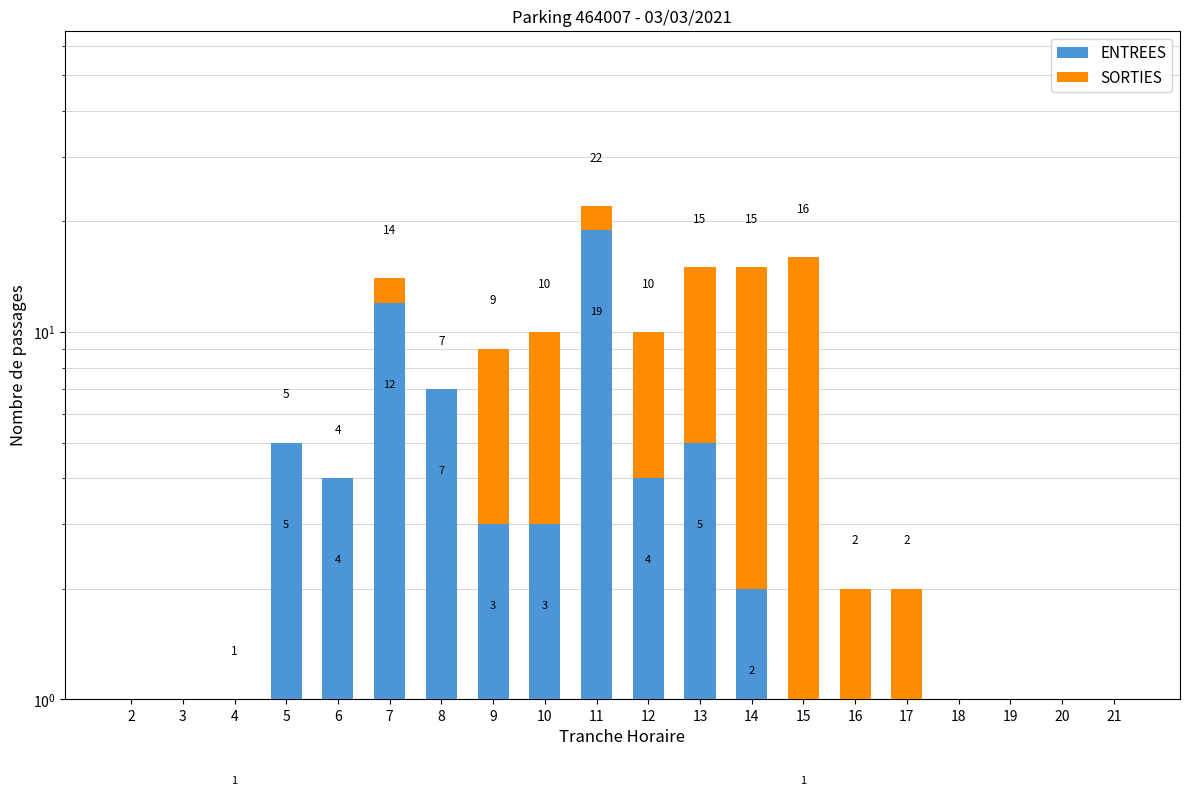

The ENTREES series shows 1 at 4. True or false?

True